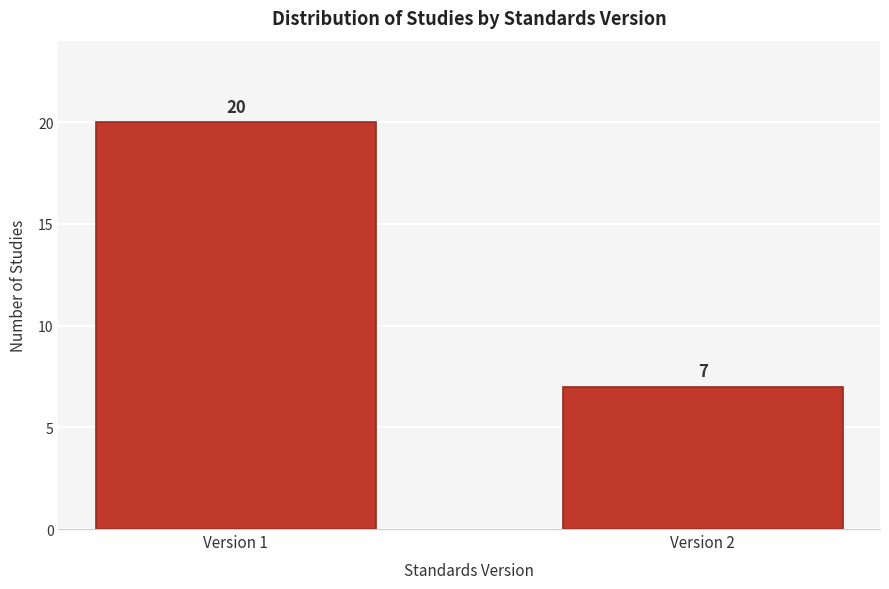

Reading left to right, transcribe all the data shown in this chart.

20	7